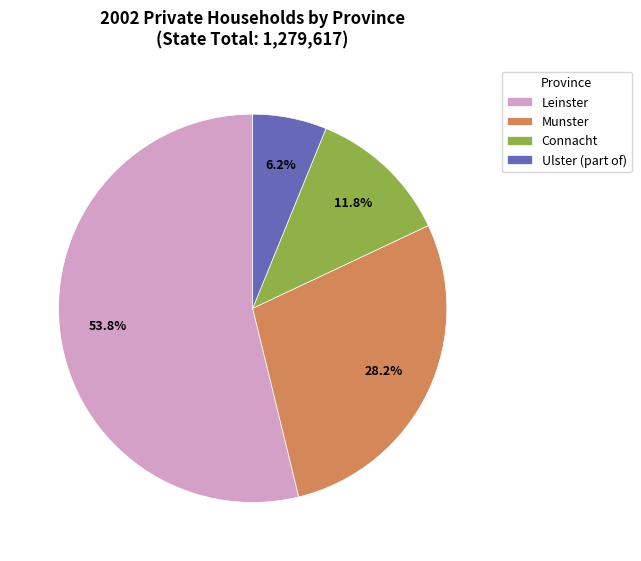

Rank the categories by value from lowest to highest.

Ulster (part of), Connacht, Munster, Leinster